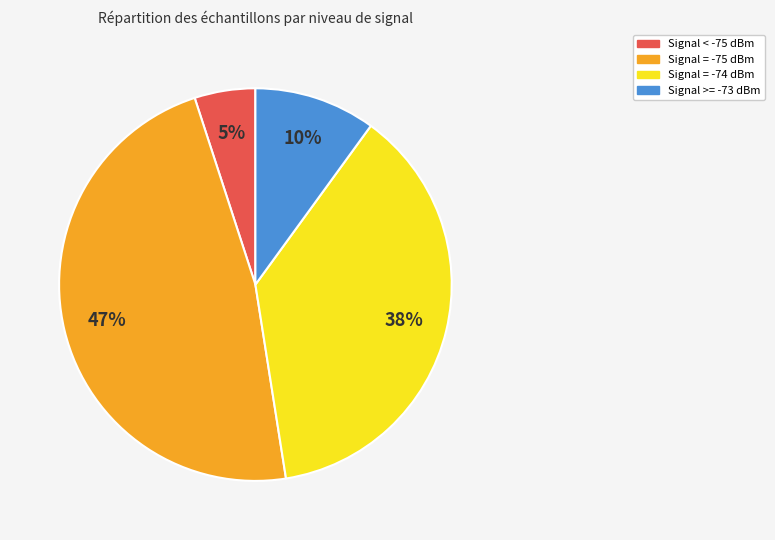

Count the number of slices in the pie.

4